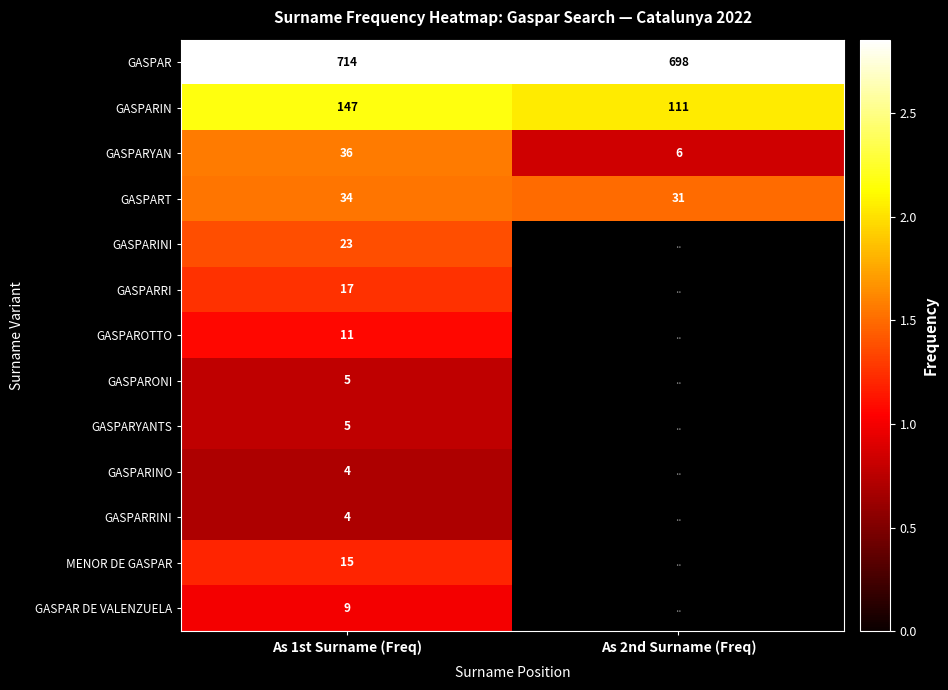

At which label does GASPART reach its minimum?

As 2nd Surname (Freq)